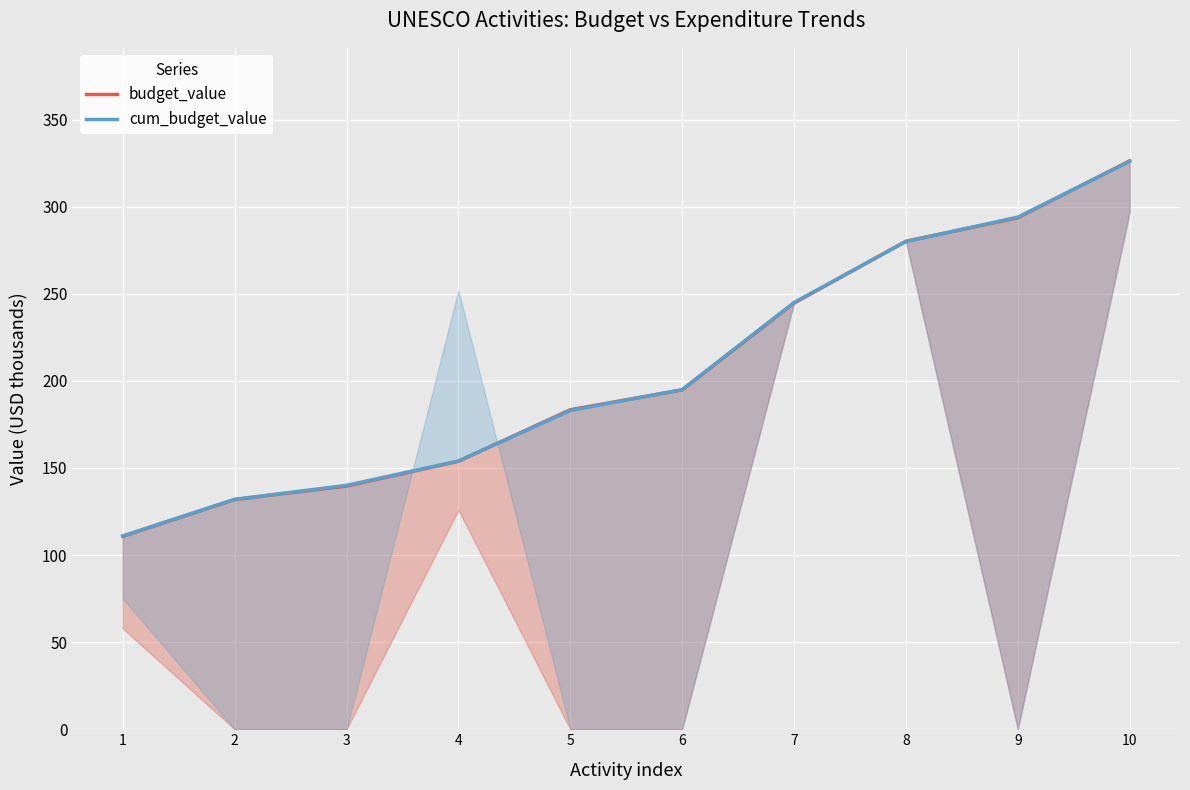

Is the value of budget_value at 4 greater than the value of cum_budget_value at 7?

No